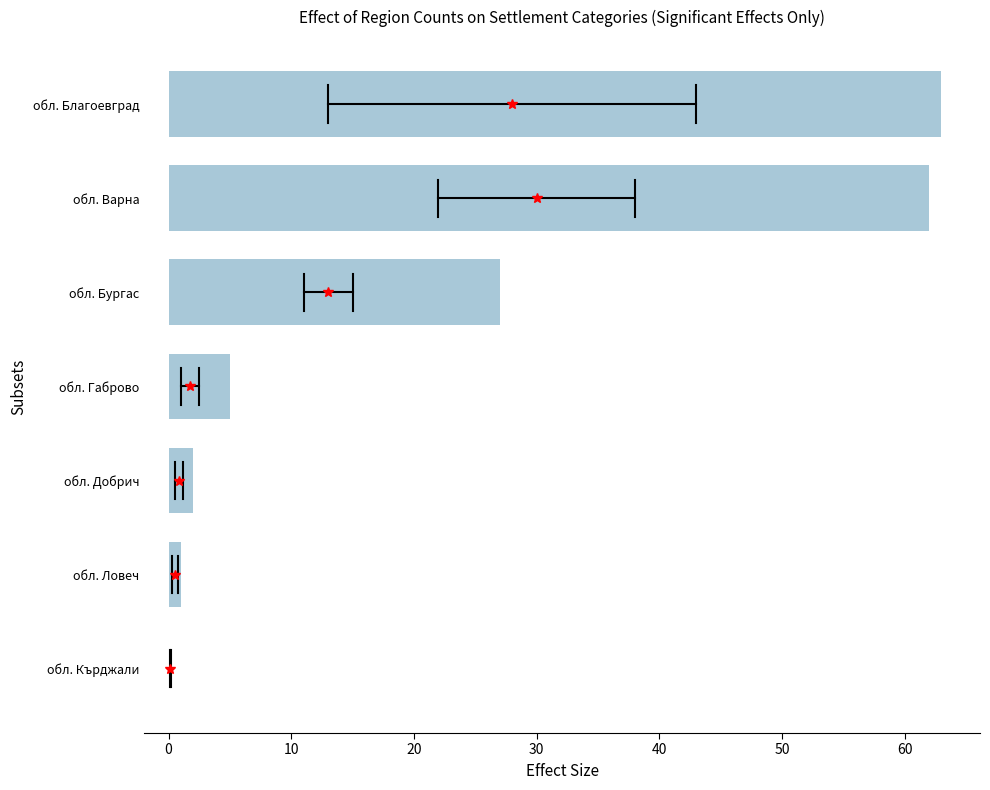

What is the ratio of the value at обл. Габрово to the value at обл. Добрич?

2.5